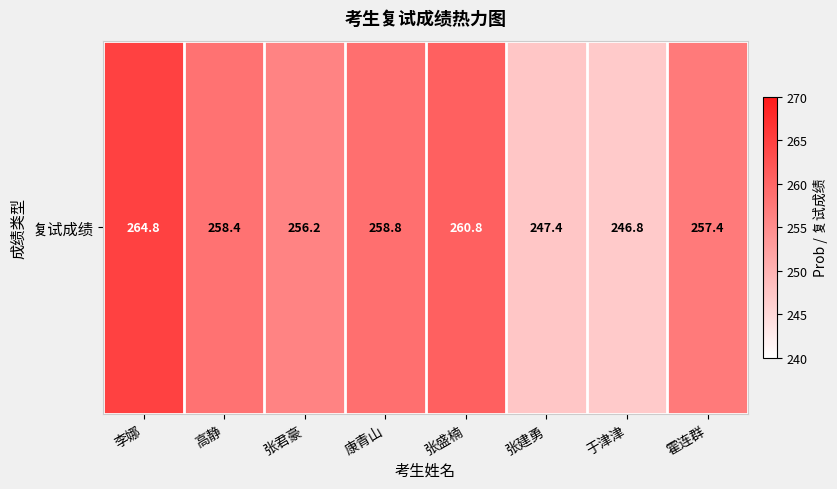

List the labels in order of value, smallest first.

于津津, 张建勇, 张君豪, 霍连群, 高静, 康青山, 张盛楠, 李娜